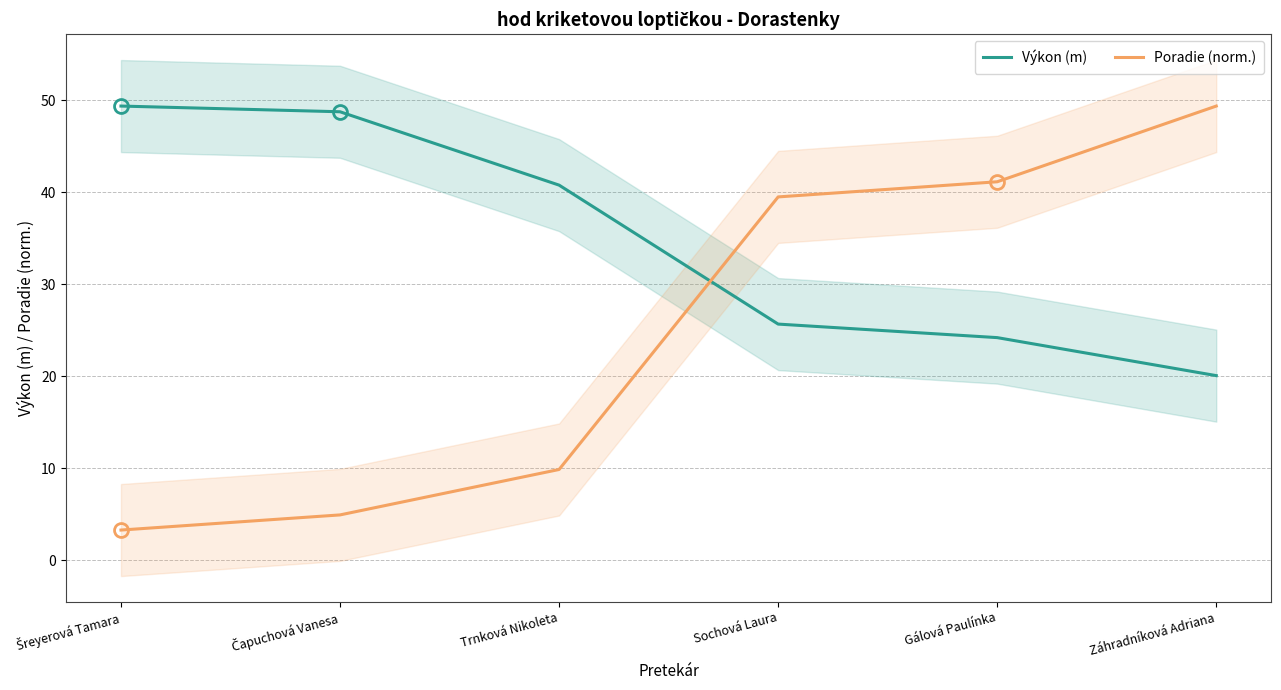

What position from the left is Záhradníková Adriana?

6